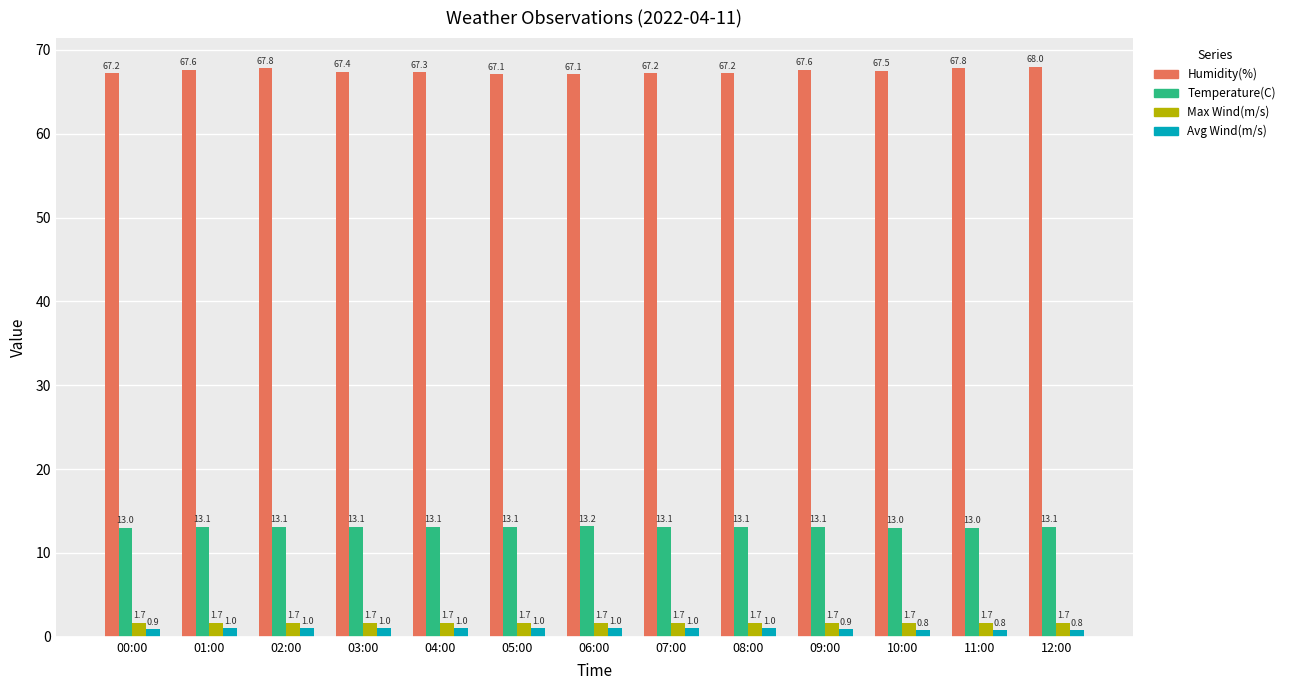

What is the difference between the second highest and minimum values in the Temperature(C) series?

0.1